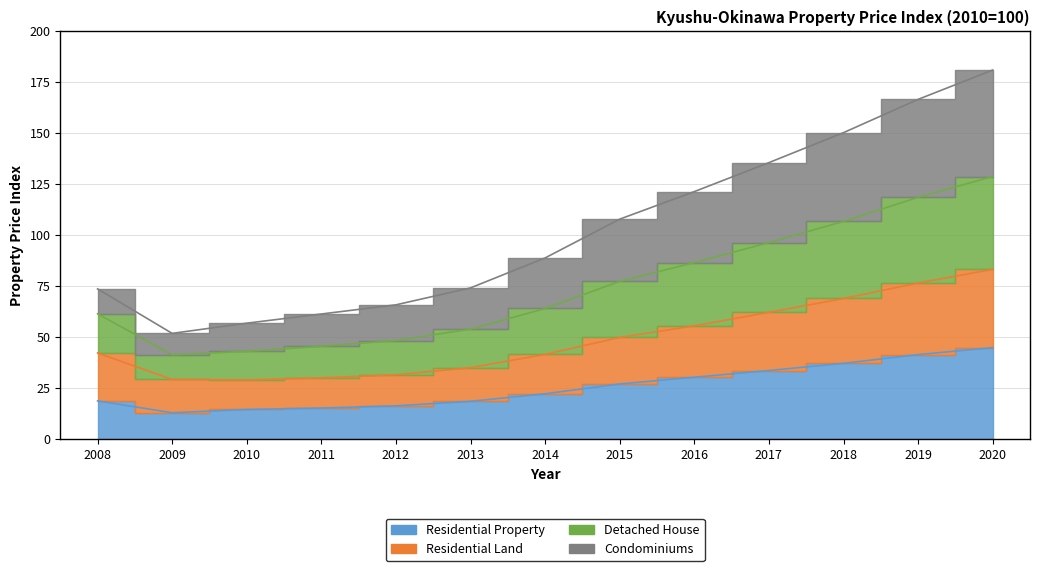

List the labels in order of Residential Land value, largest first.

2020, 2019, 2018, 2017, 2016, 2015, 2008, 2014, 2013, 2012, 2011, 2009, 2010